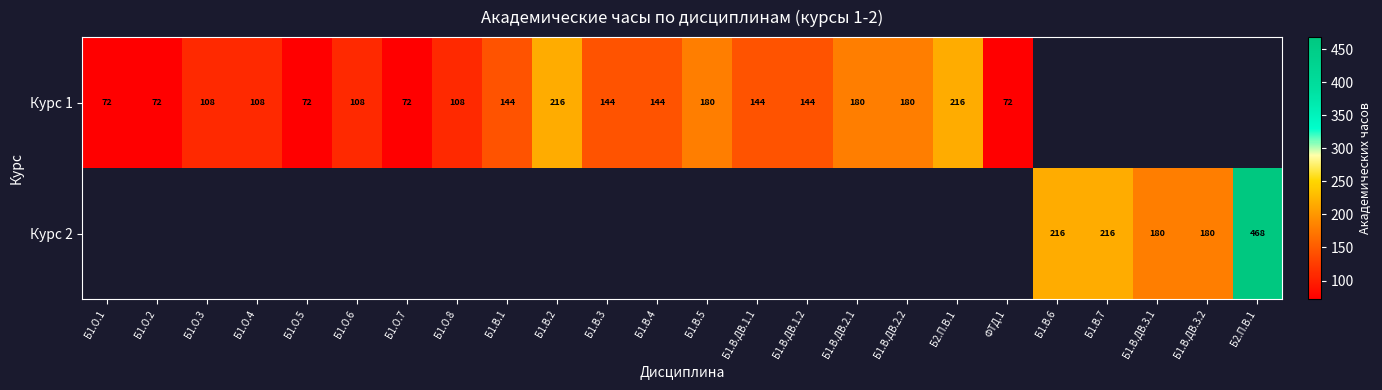

How many categories are shown in the chart?

24